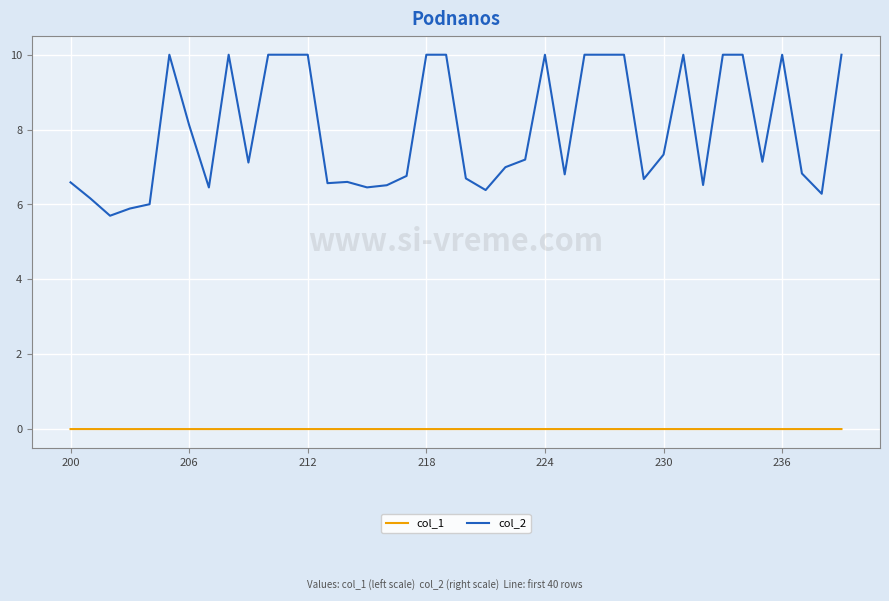

What is the sum of all col_2 values?

319.8